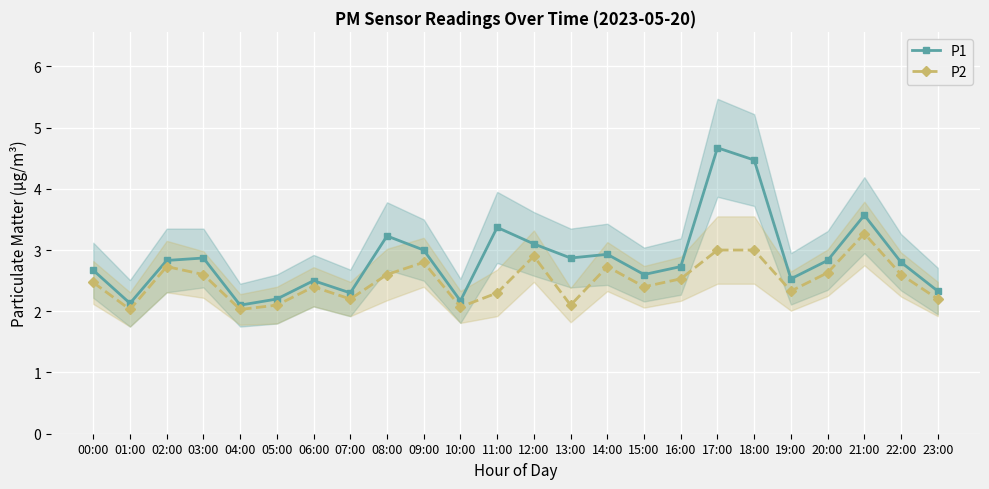

List the labels in order of P2 value, smallest first.

01:00, 04:00, 10:00, 05:00, 13:00, 07:00, 23:00, 11:00, 19:00, 06:00, 15:00, 00:00, 16:00, 03:00, 08:00, 22:00, 20:00, 02:00, 14:00, 09:00, 12:00, 17:00, 18:00, 21:00